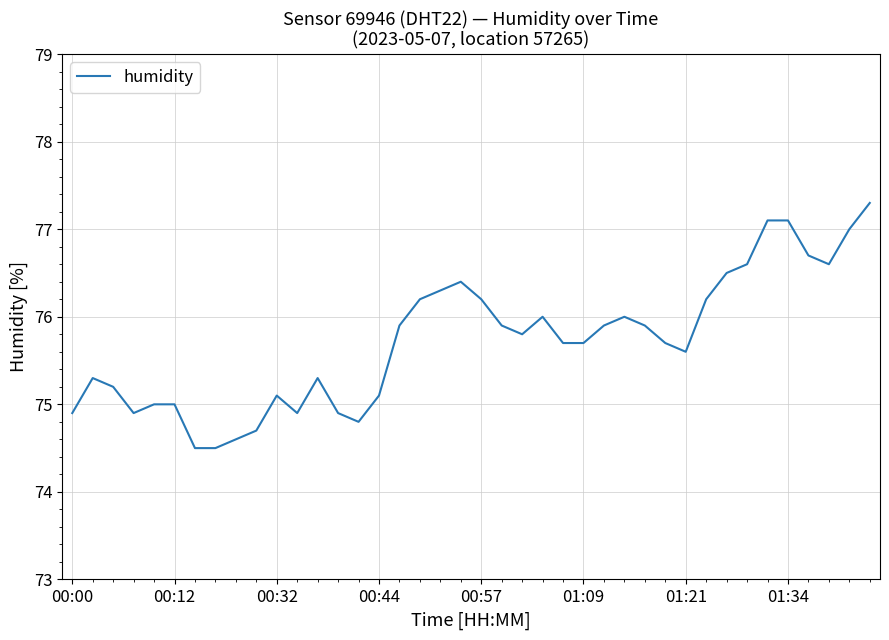

What is the difference between the maximum and minimum values?

2.8